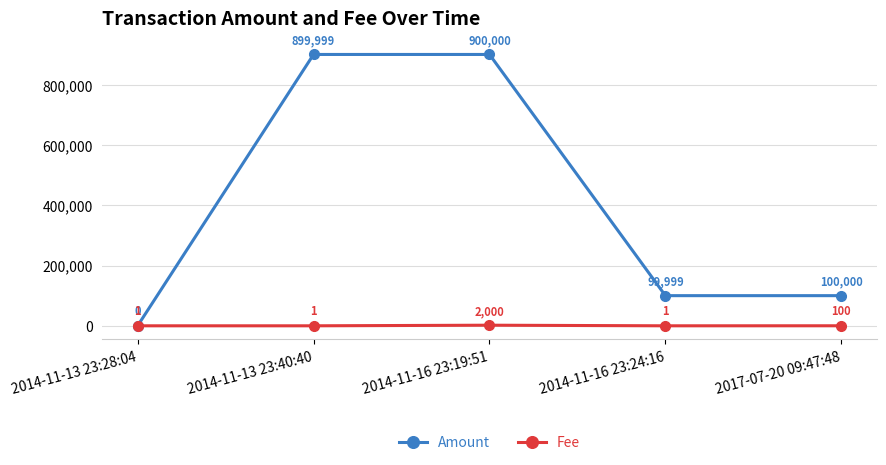

True or false: Amount has more than 2 points higher than both neighbors.

False